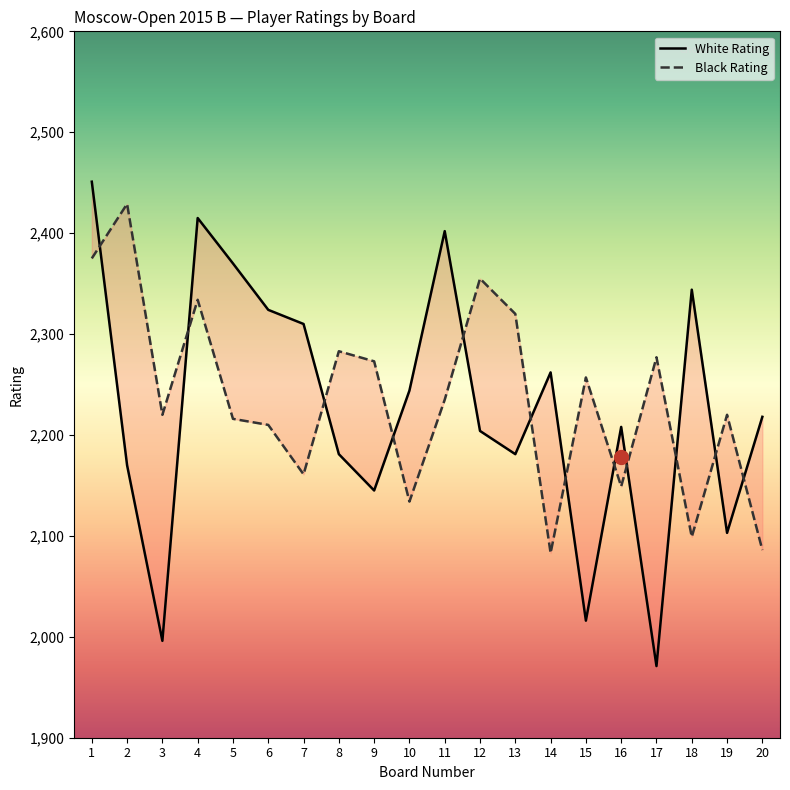

Where is the first local maximum for White Rating?

4